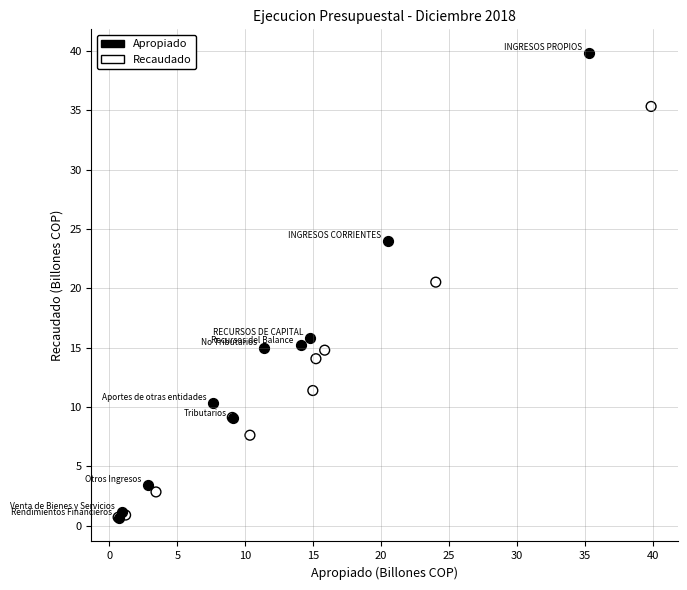

Which series has the largest Y range (max minus min)?

Apropiado